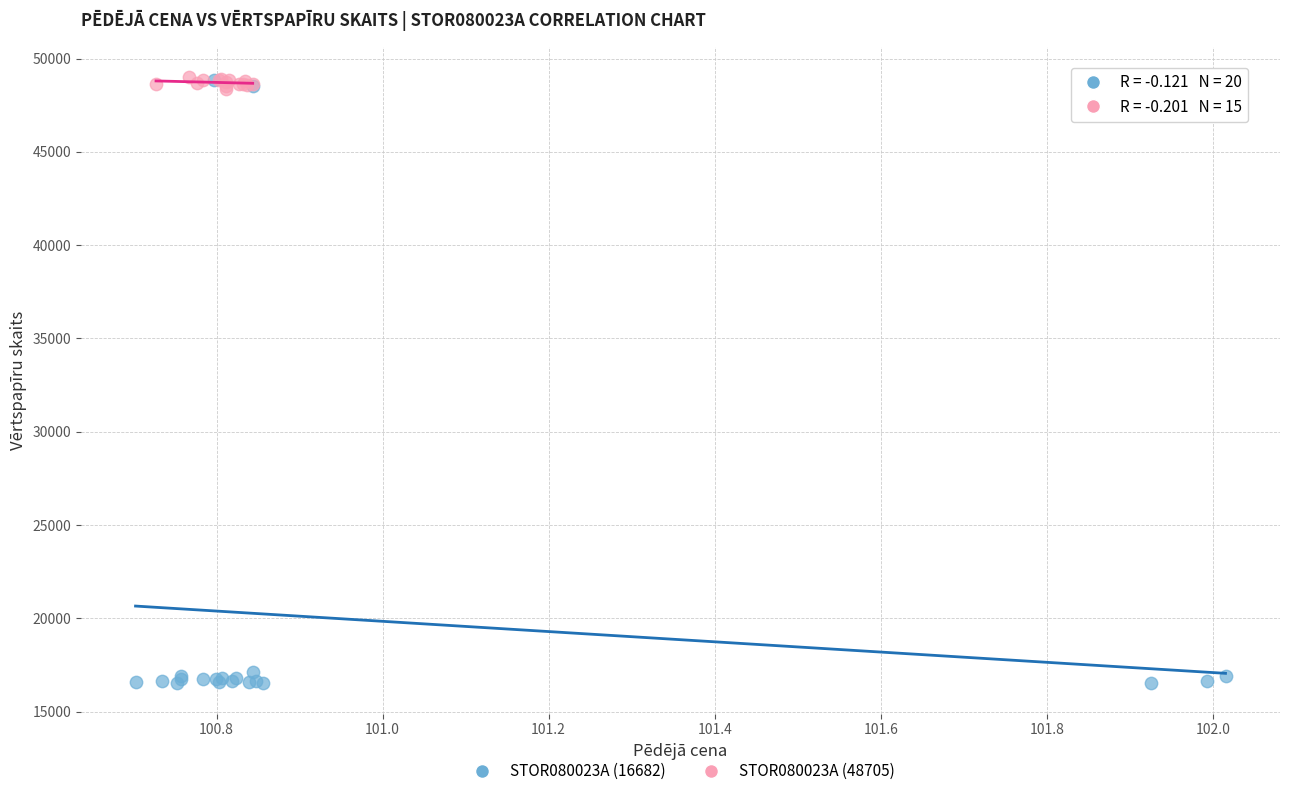

Which series has the widest spread of Y values?

STOR080023A (16682)